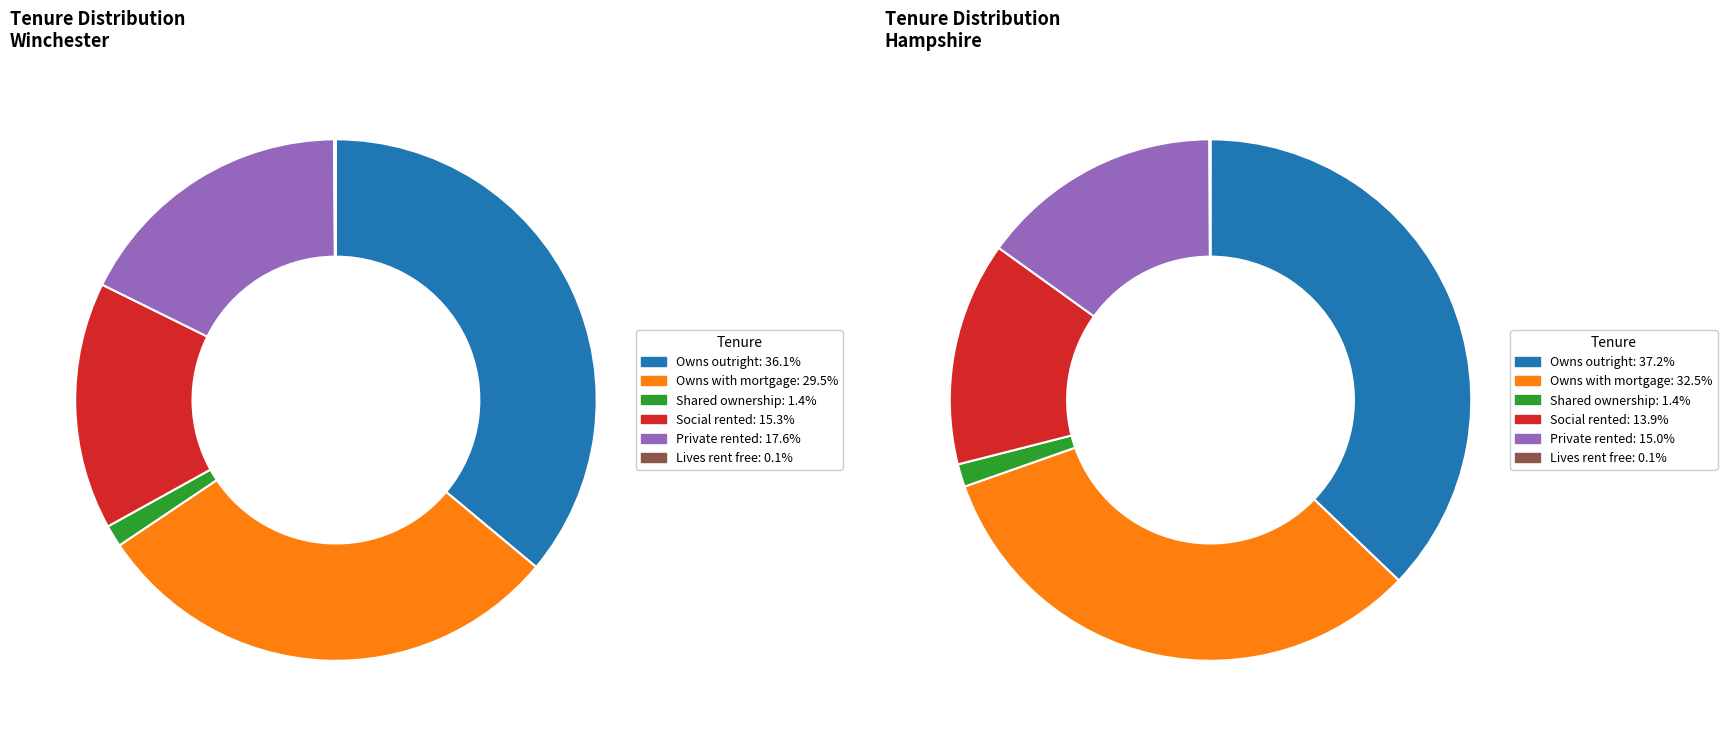

Which slice is the largest?

Owned: Owns outright